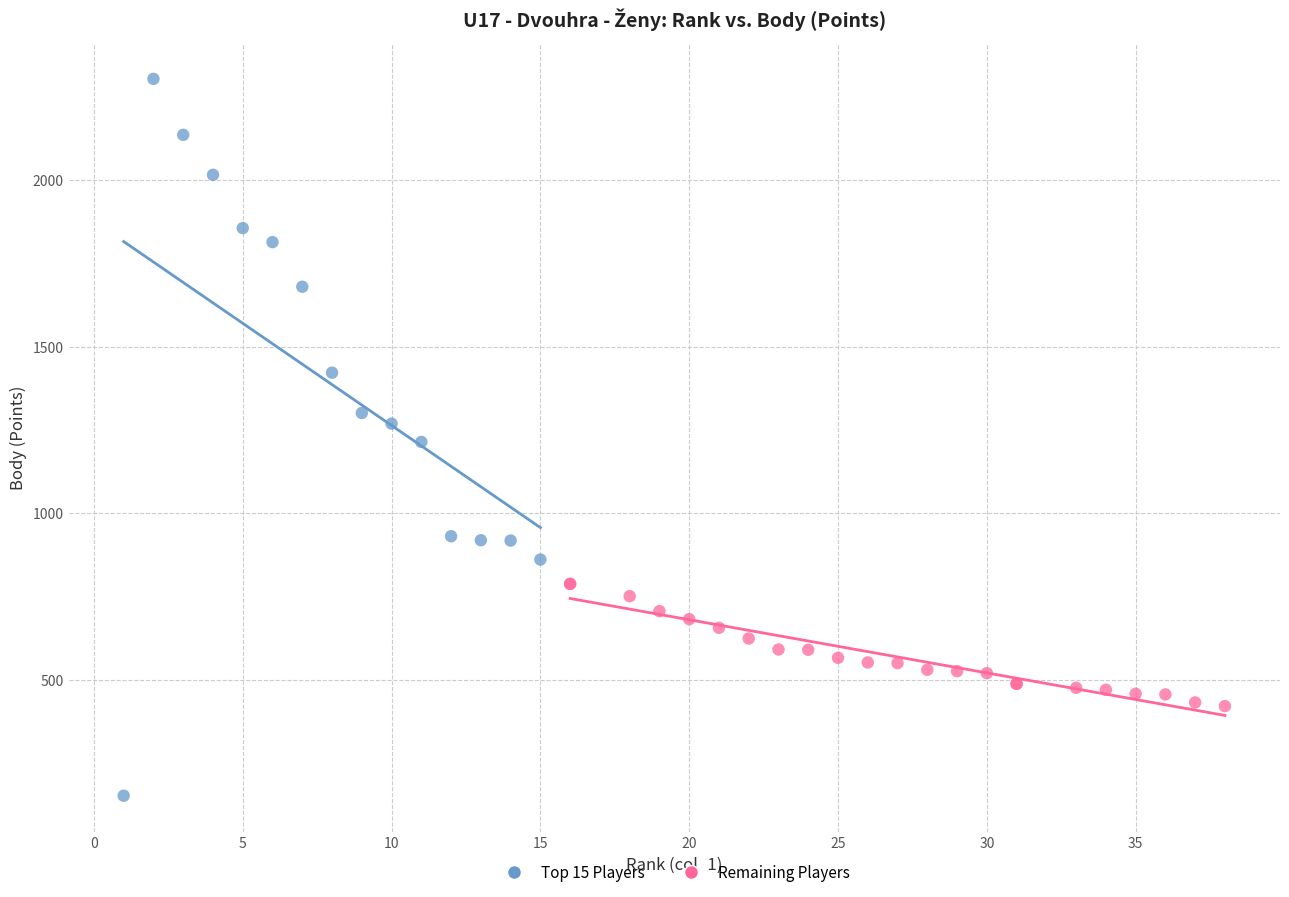

Which series contains the lowest Y value?

Top 15 Players